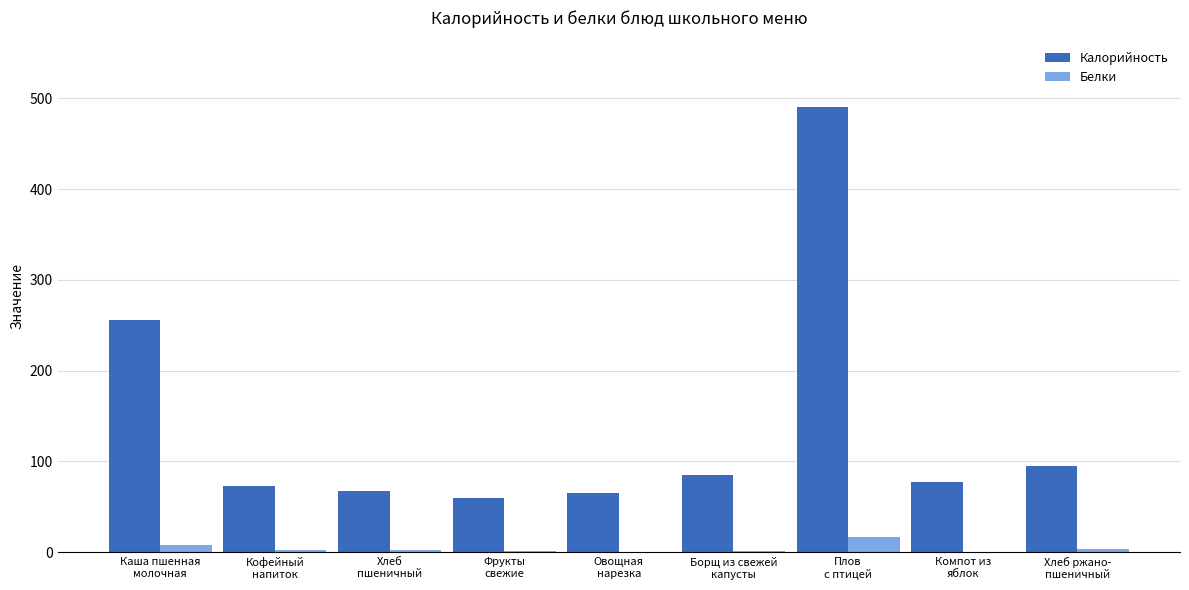

Is the value of Калорийность at Фрукты
свежие greater than the value of Белки at Борщ из свежей
капусты?

Yes